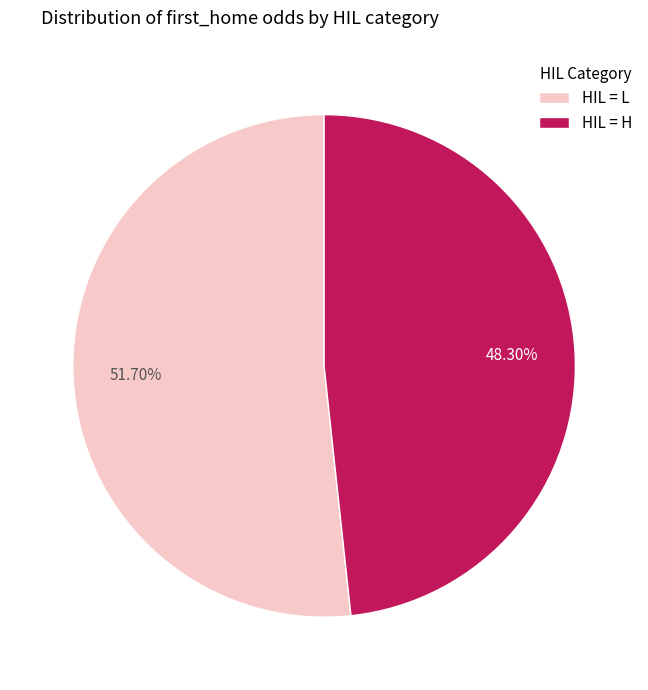

What is the largest slice in the pie chart?

HIL = L